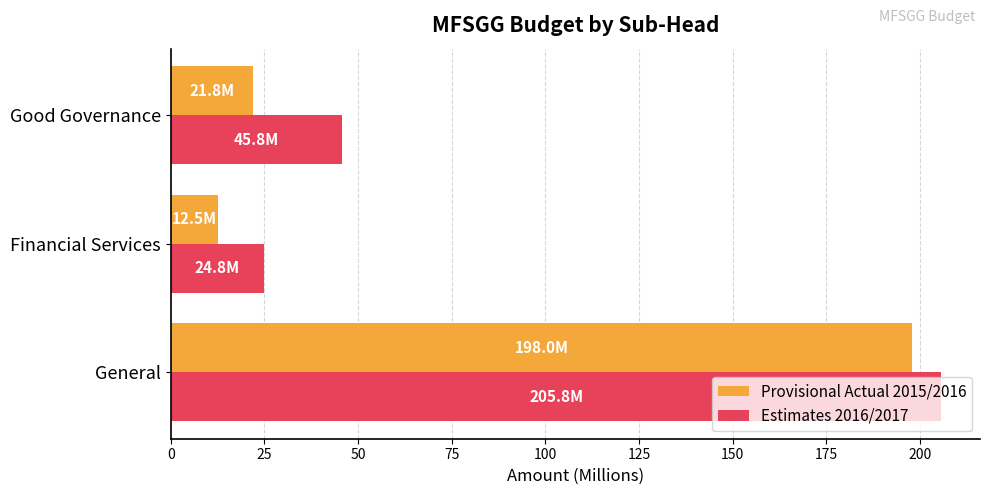

Rank the categories by Provisional Actual 2015/2016 value from lowest to highest.

Financial Services, Good Governance, General